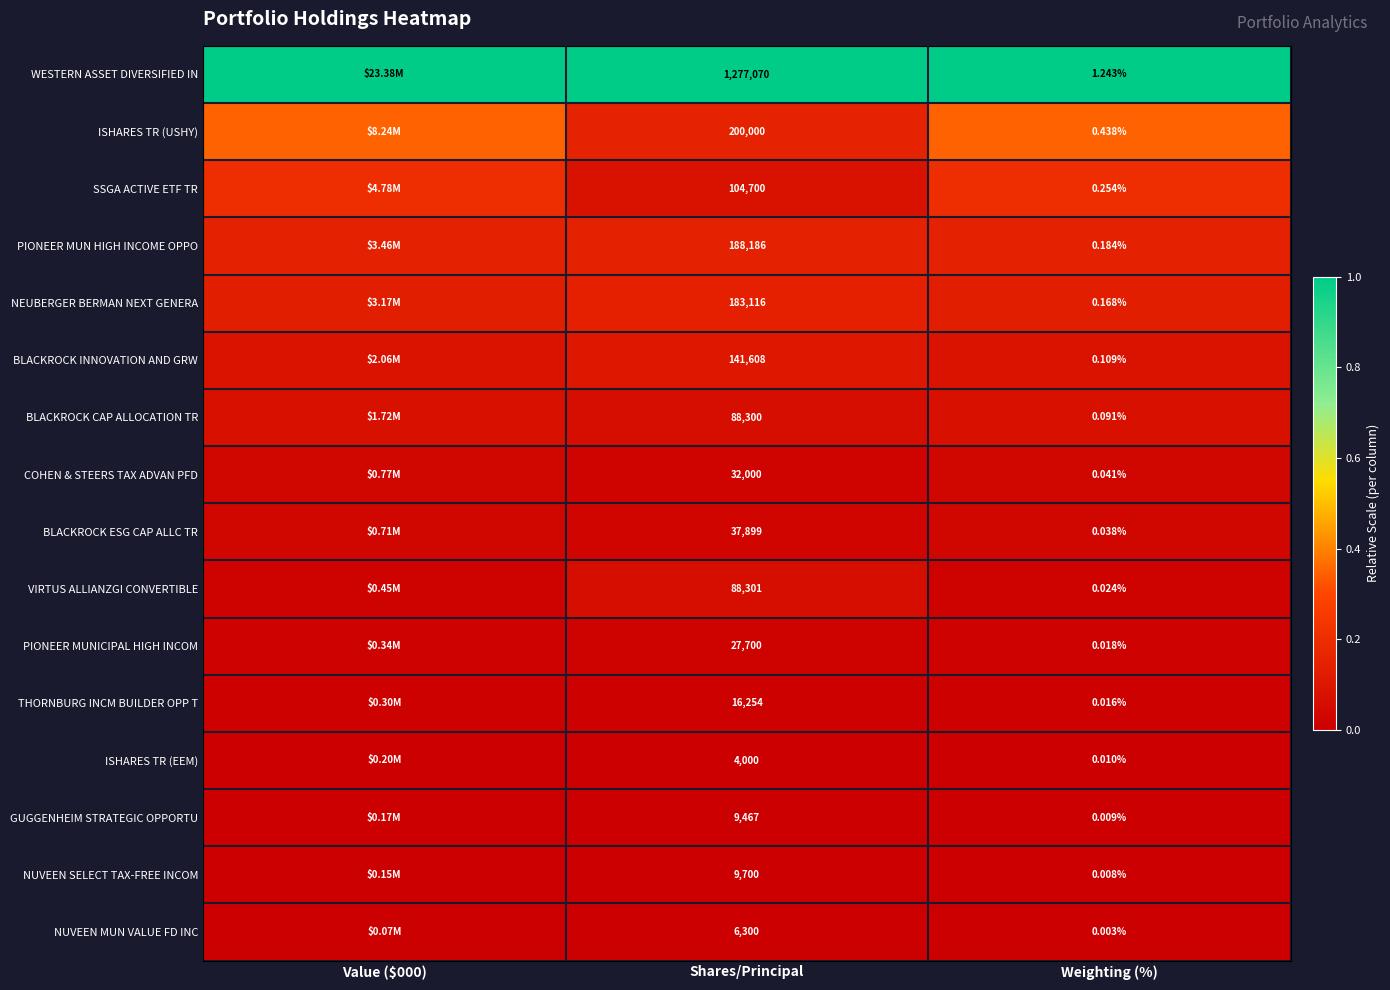

The BLACKROCK INNOVATION AND GRW series shows 0.1 at Weighting (%). True or false?

False